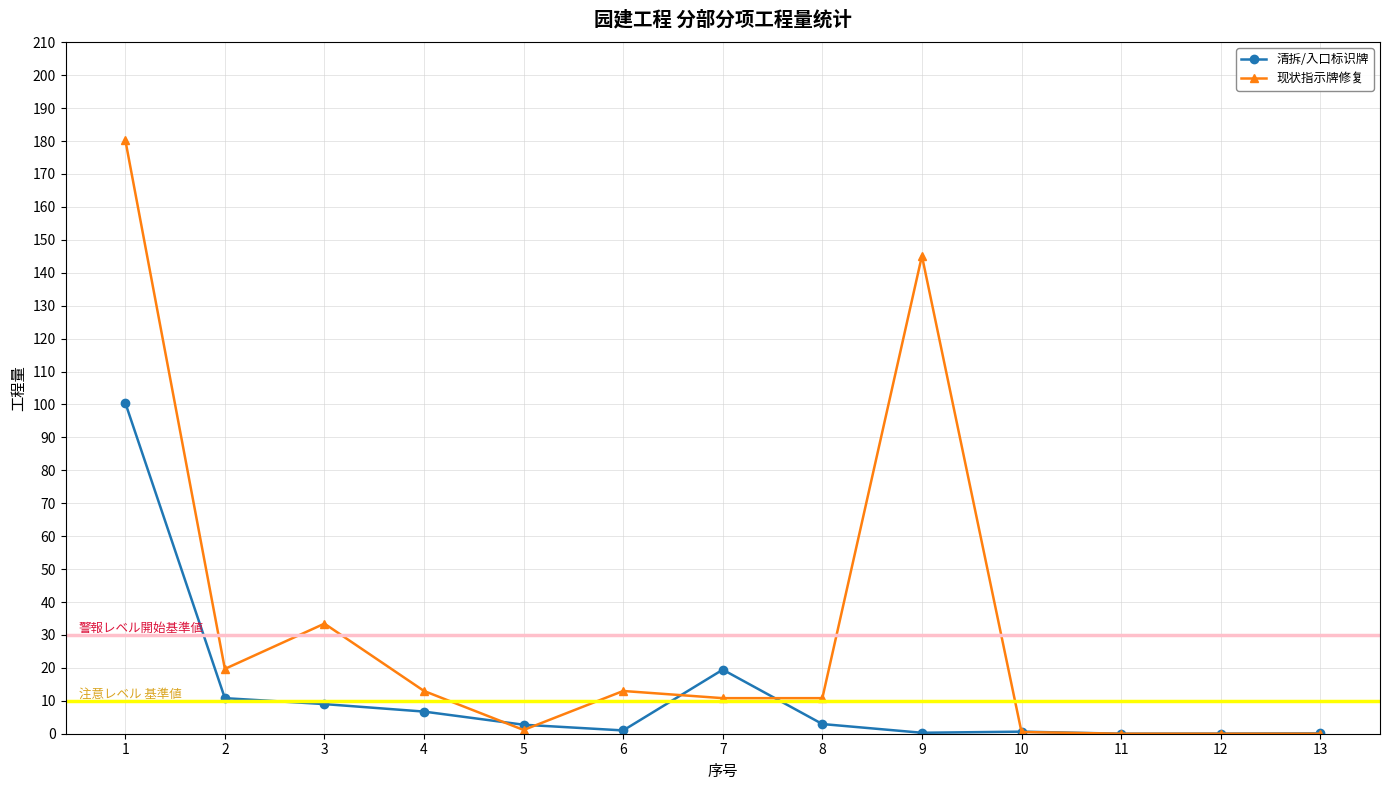

What is the value of the 现状指示牌修复 point at the 4th from the left?

13.0